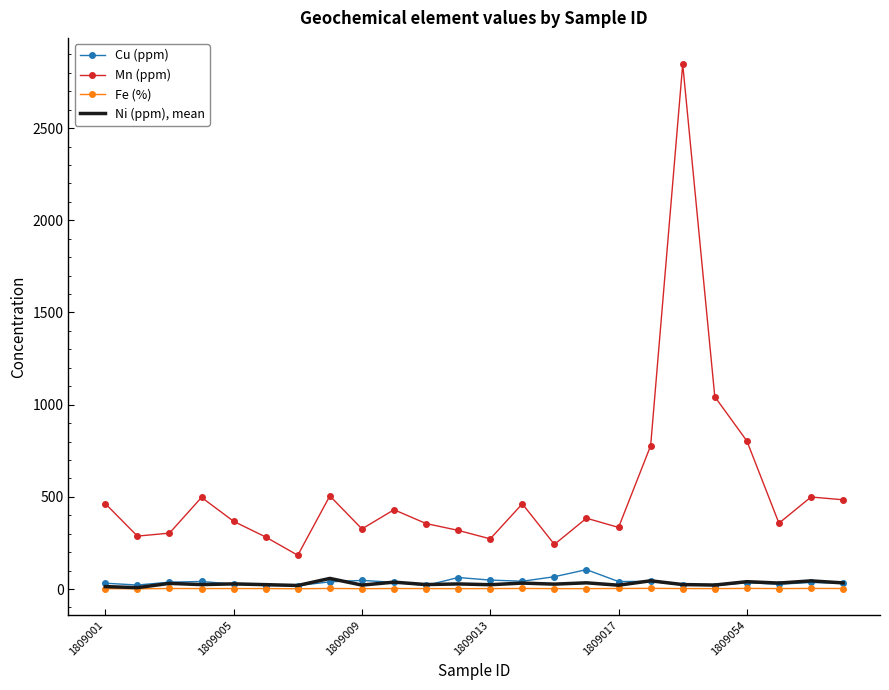

True or false: Mn (ppm) and Cu (ppm) cross at least once.

False